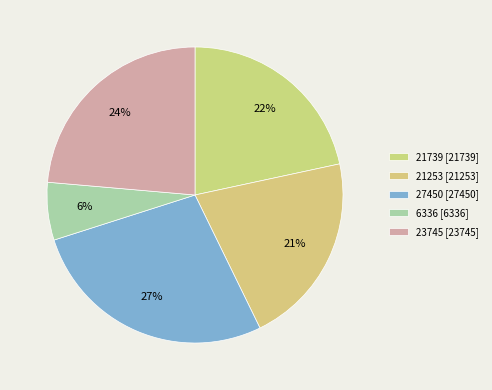

Is there any slice that represents more than half of the pie?

No